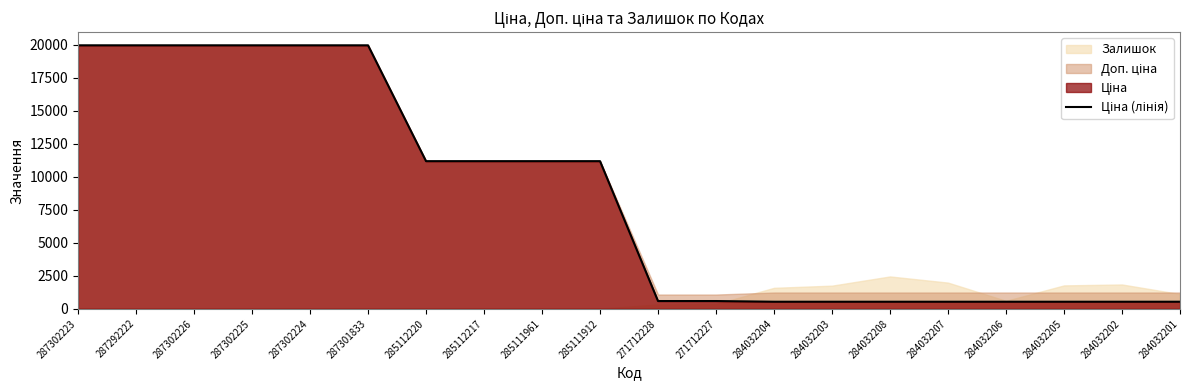

How many values are below 11188?

10